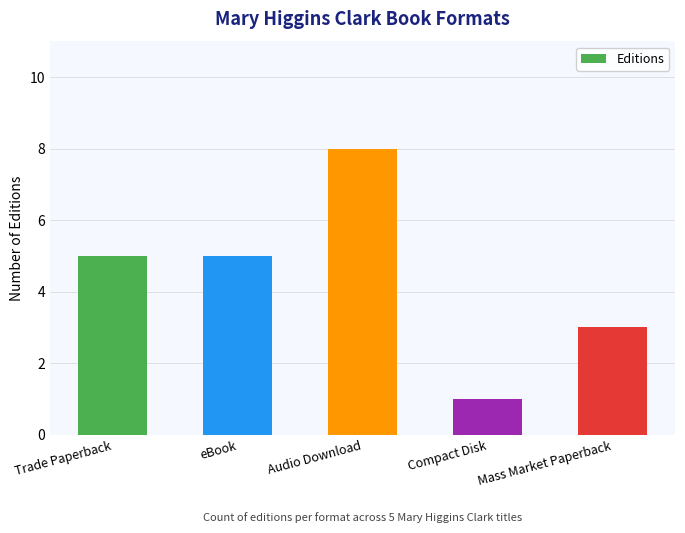

Between eBook and Compact Disk, which is larger?

eBook